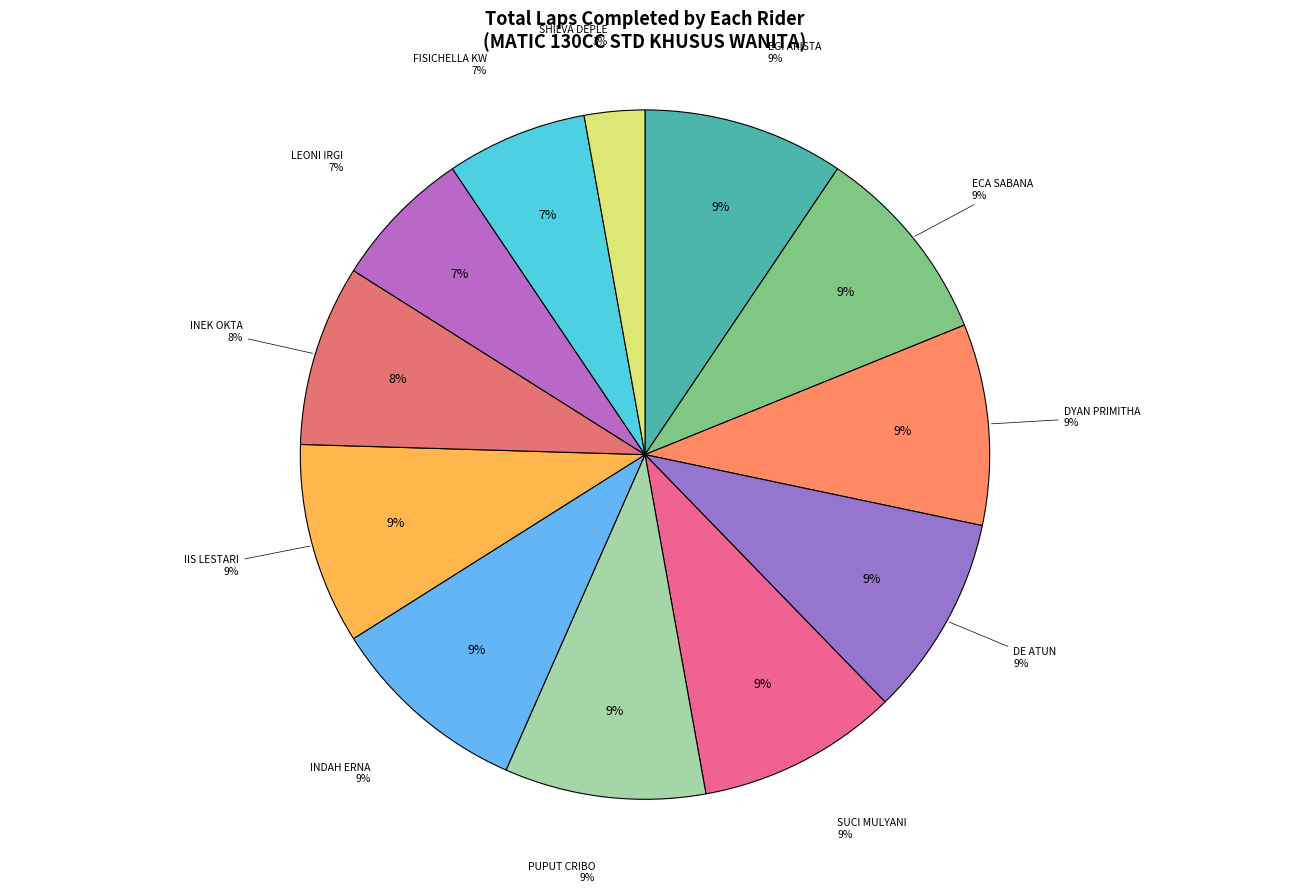

To the nearest percent, what is the combined percentage of DE ATUN and SUCI MULYANI?

19%